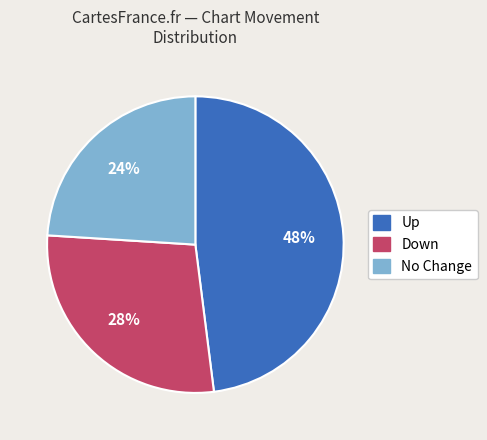

Is there a majority slice in this chart?

No